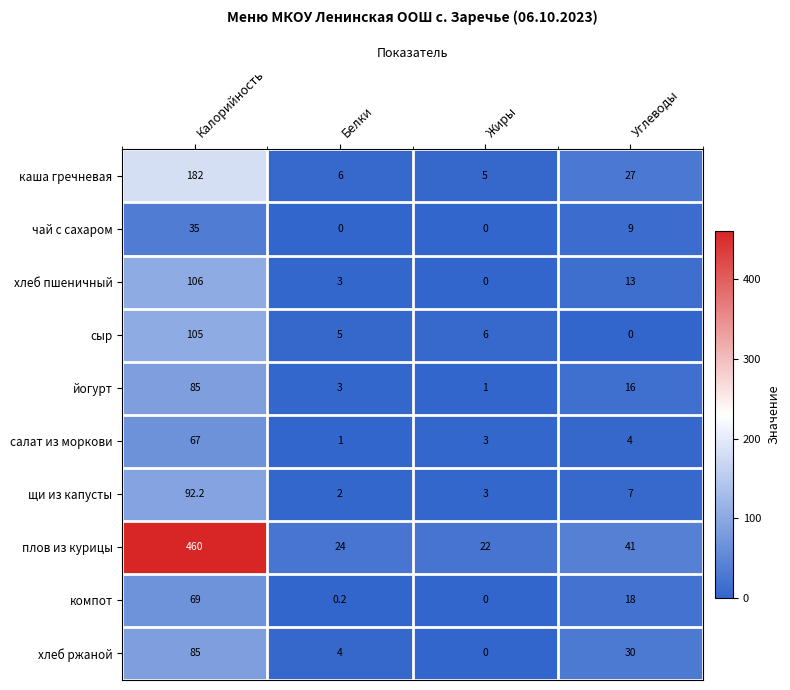

Which series has the widest spread of values?

плов из курицы